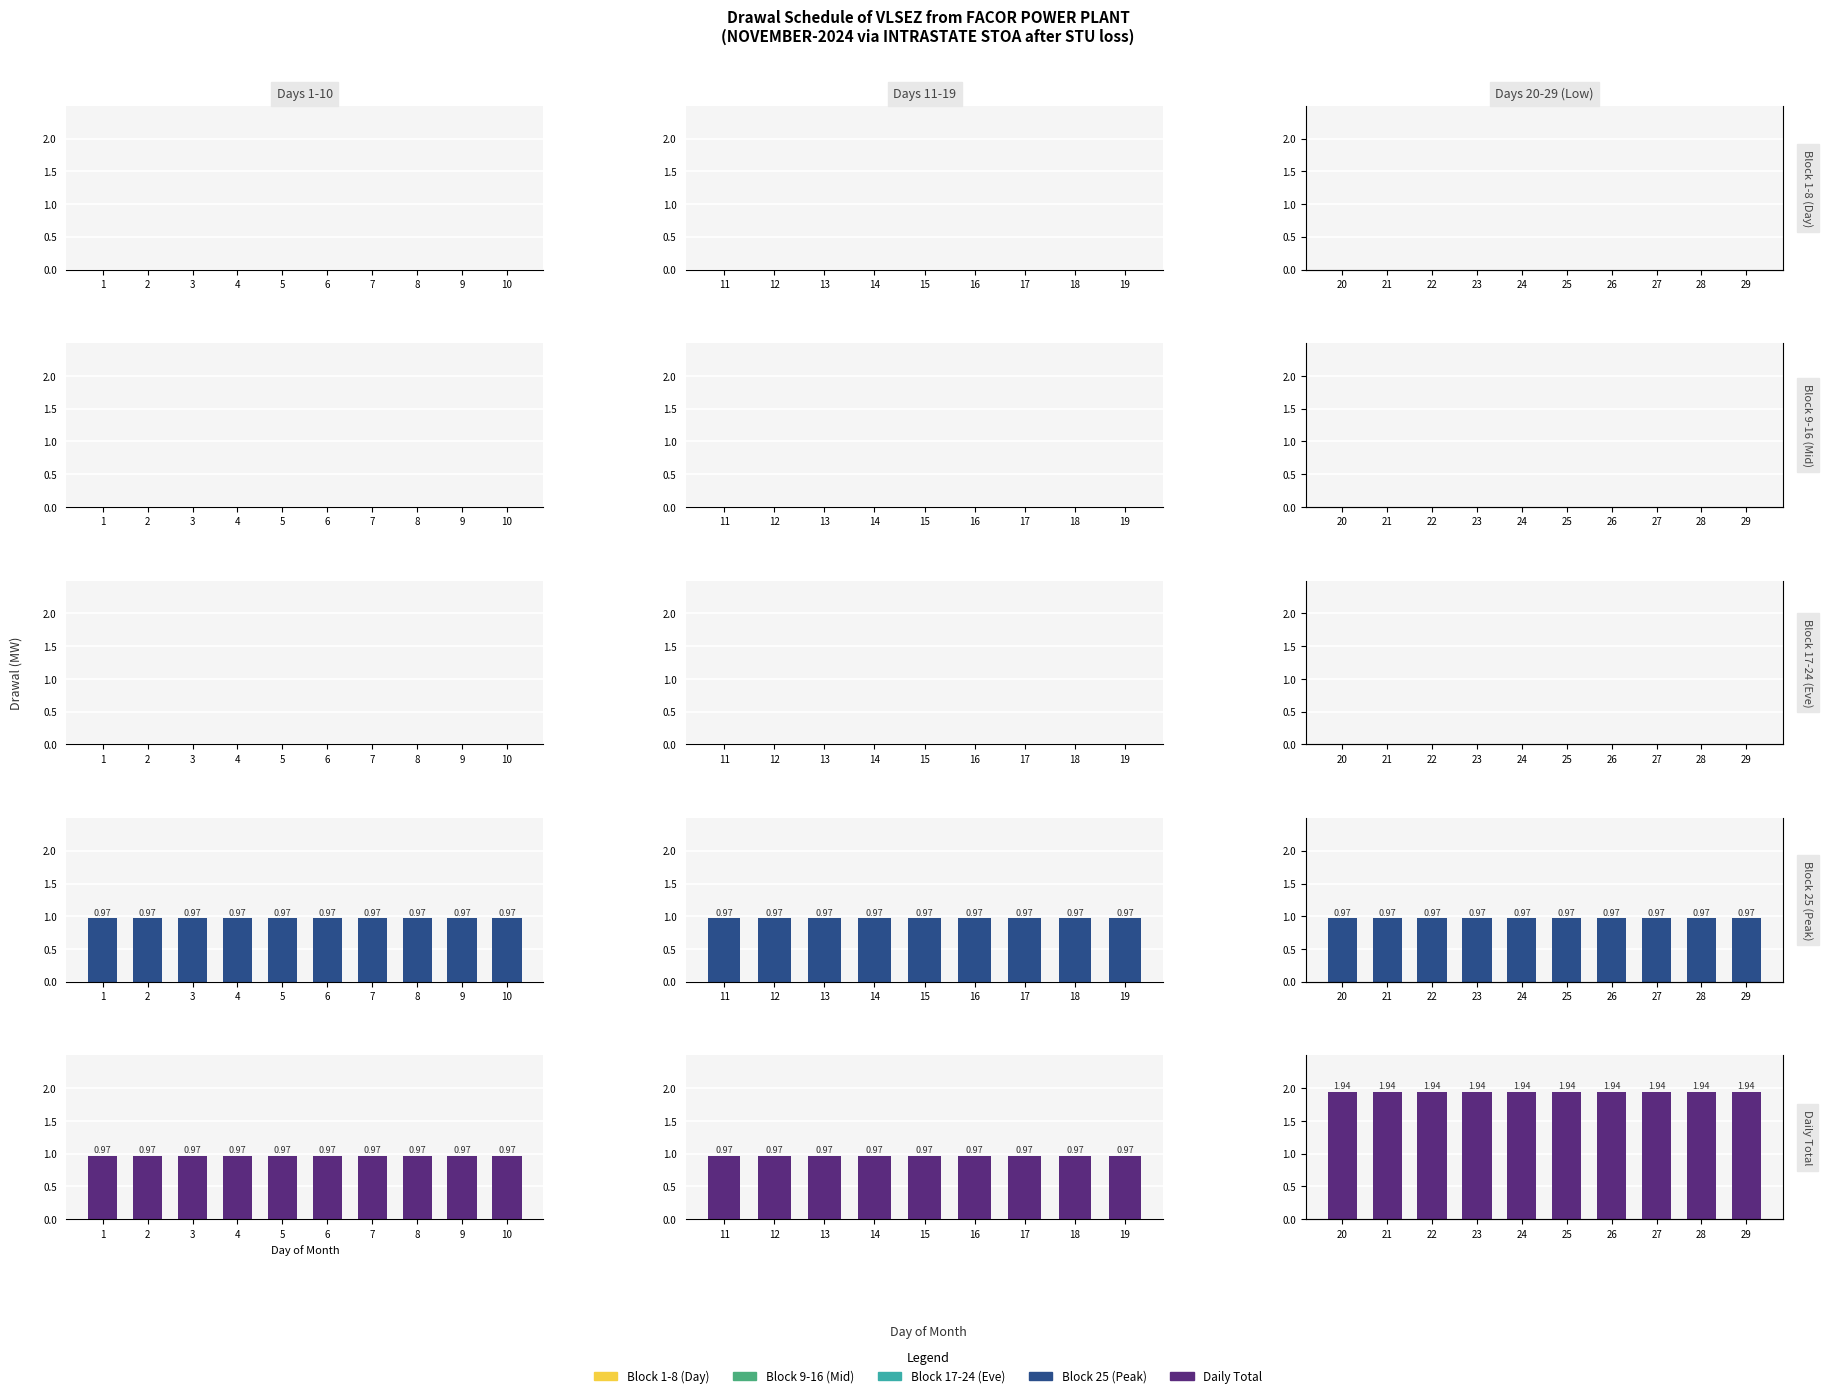

How many bars are there in each group?

5